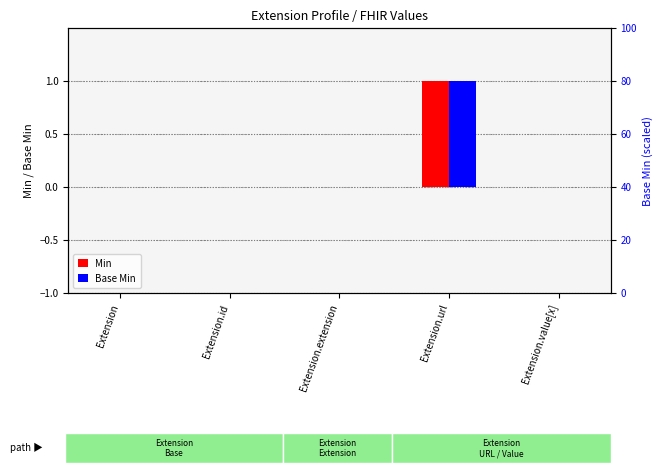

The Base Min series shows 0 at Extension.extension. True or false?

True